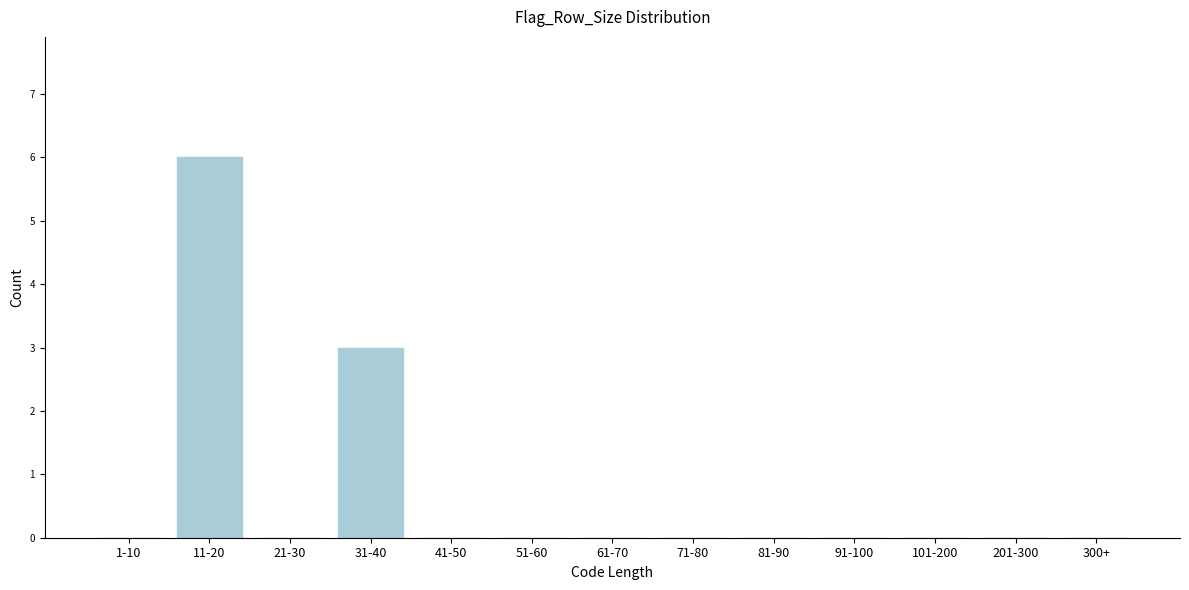

Reading right to left, what are all the values shown in this chart?

300+=0	201-300=0	101-200=0	91-100=0	81-90=0	71-80=0	61-70=0	51-60=0	41-50=0	31-40=3	21-30=0	11-20=6	1-10=0